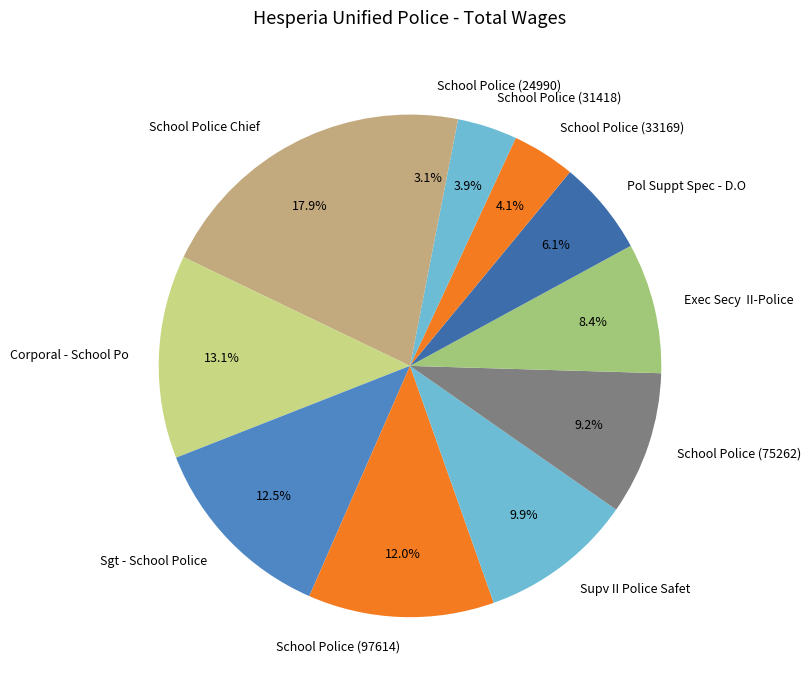

How many slices are in this pie chart?

11